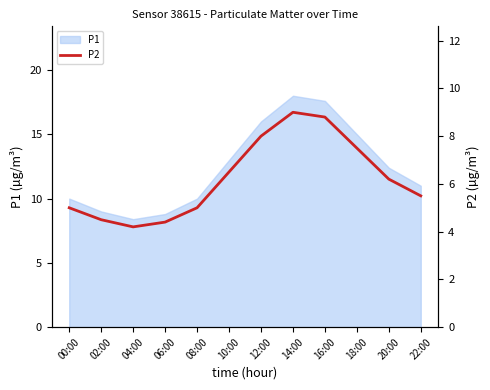

What is the minimum value shown in the chart?

4.2